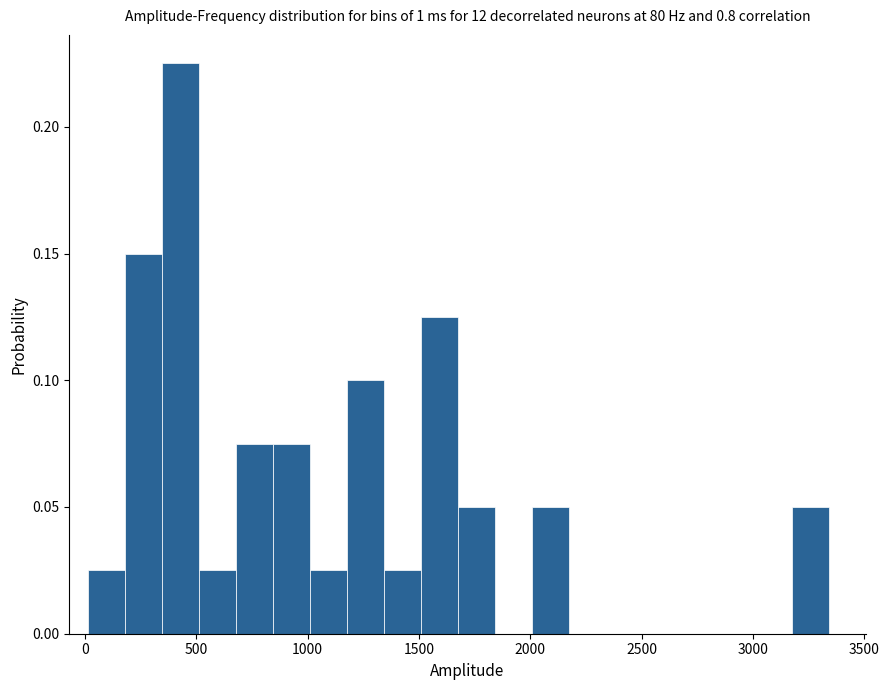

Around what value on the x-axis is the tallest bar? Give the approximate position of its centre, as read against the axis.

450